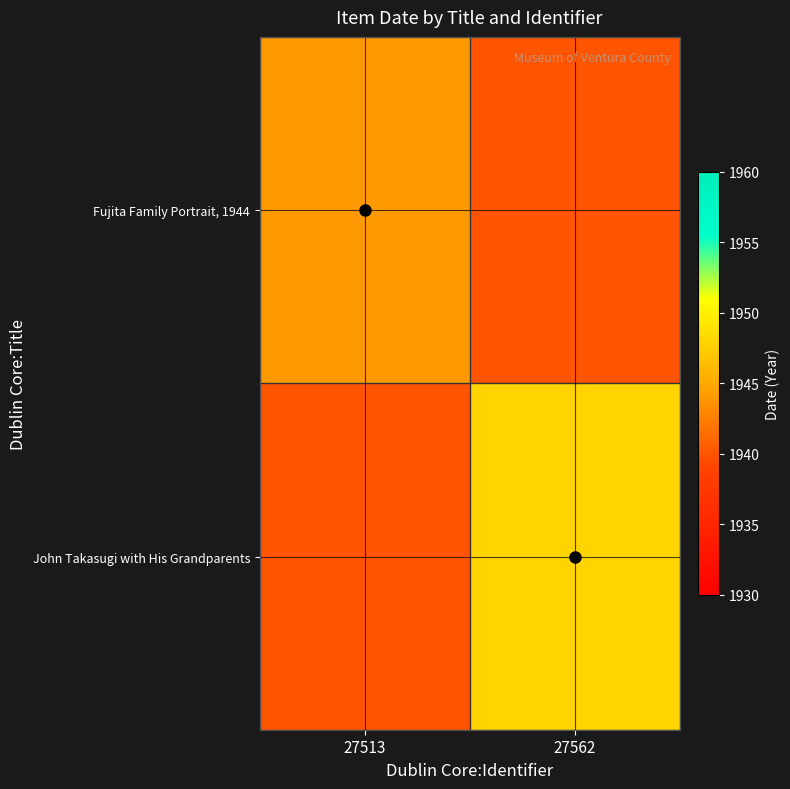

Reading left to right, list all the values displayed in this chart.

Fujita Family Portrait, 1944: 27513=1944	27562=1940
John Takasugi with His Grandparents: 27513=1940	27562=1948